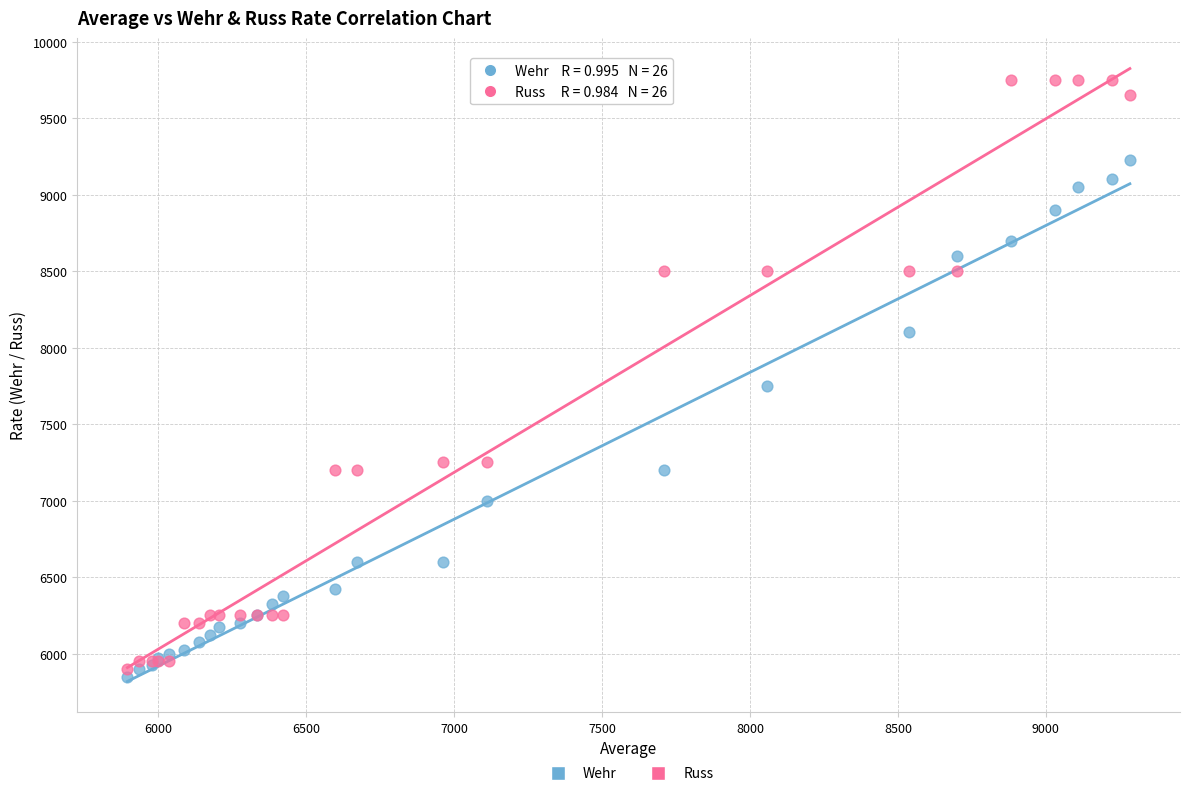

Which series contains the lowest Y value?

Wehr